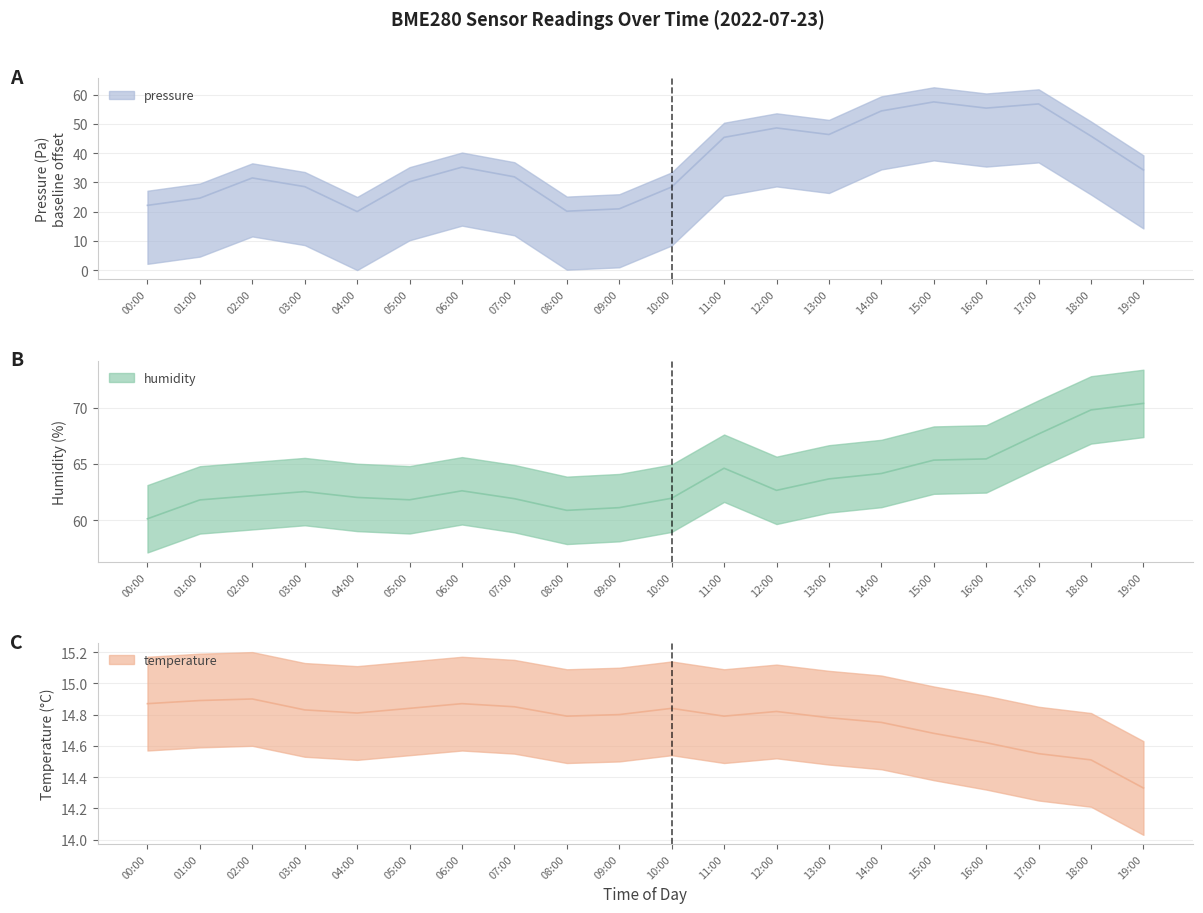

Which has a higher value, 13:00 or 14:00?

14:00